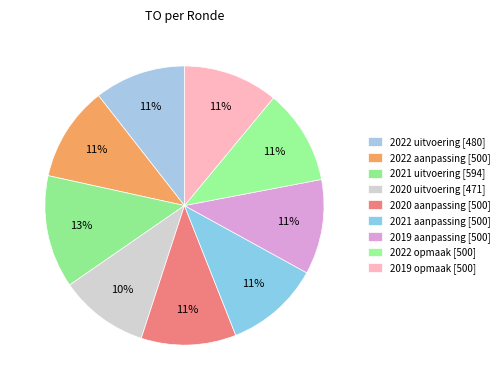

Count the number of slices in the pie.

9